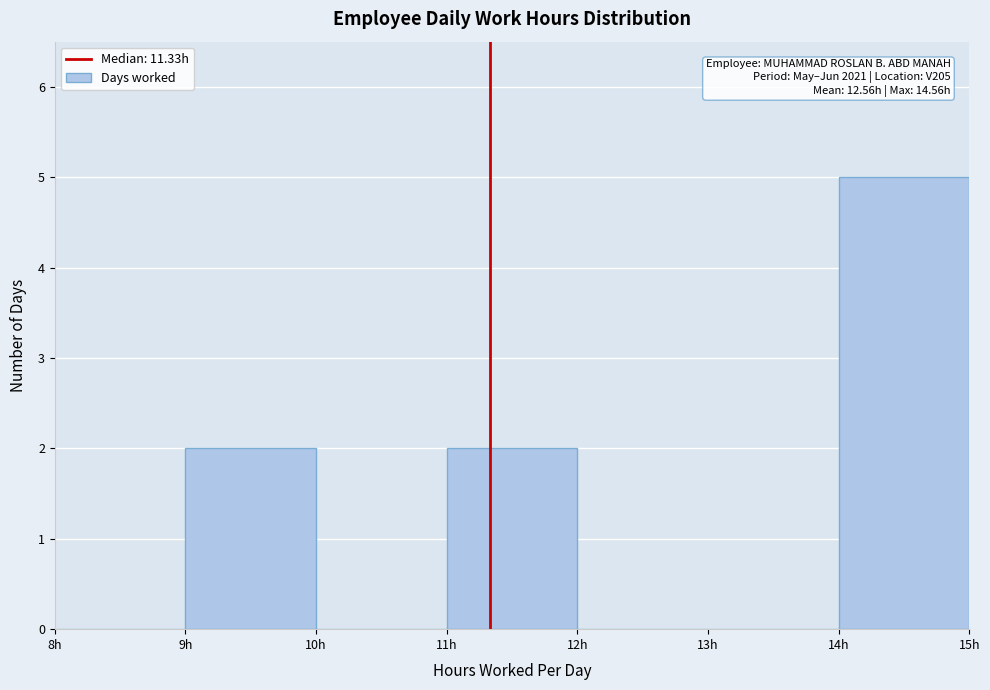

Over which range of the x-axis is the bar tallest?

14 to 15